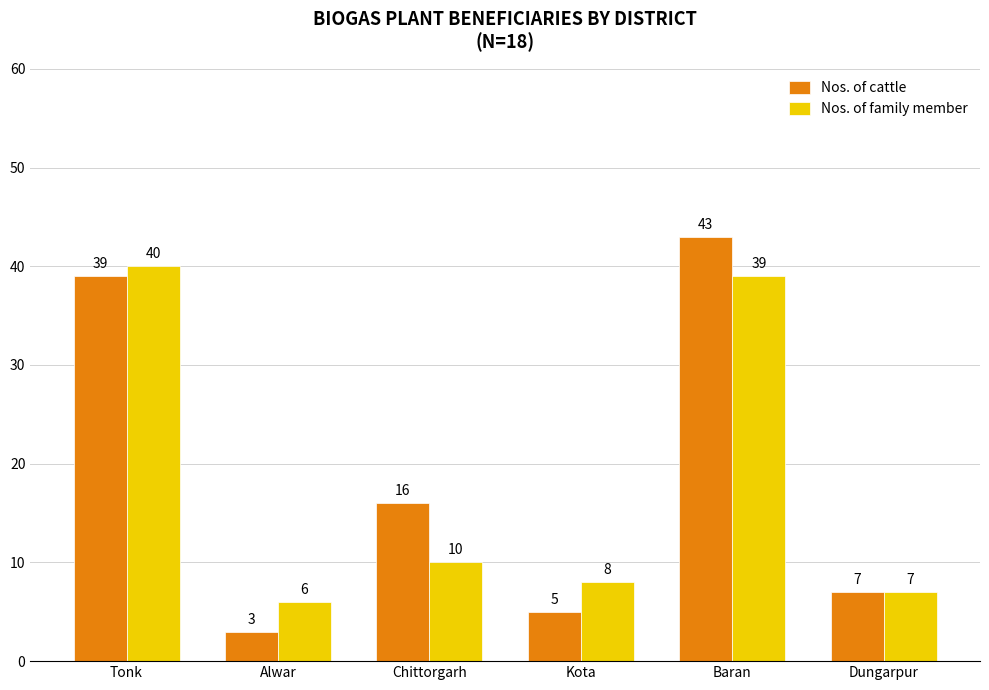

At which label is Nos. of cattle closest to 23?

Chittorgarh